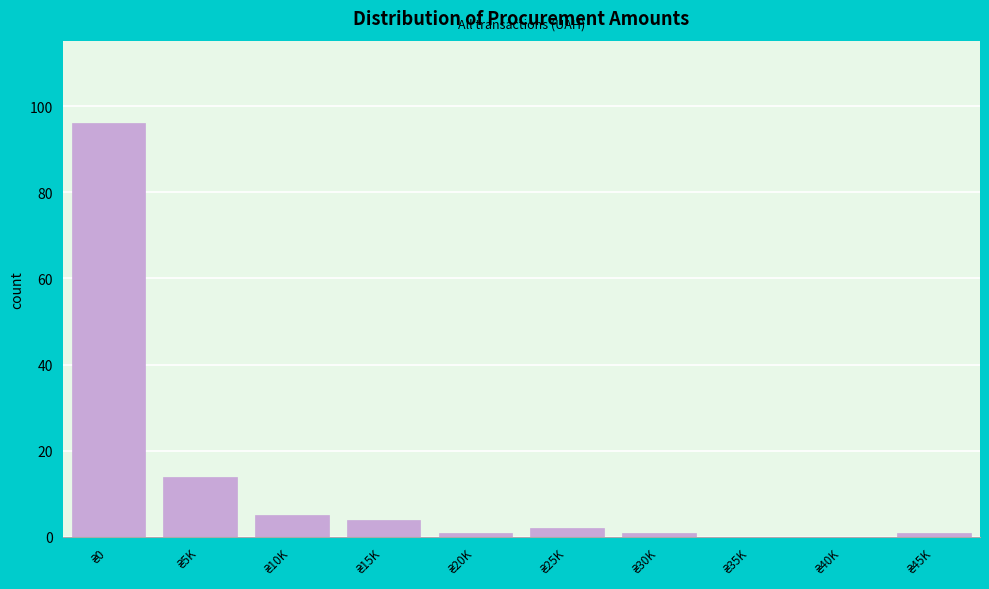

What is the sum of all values?

124